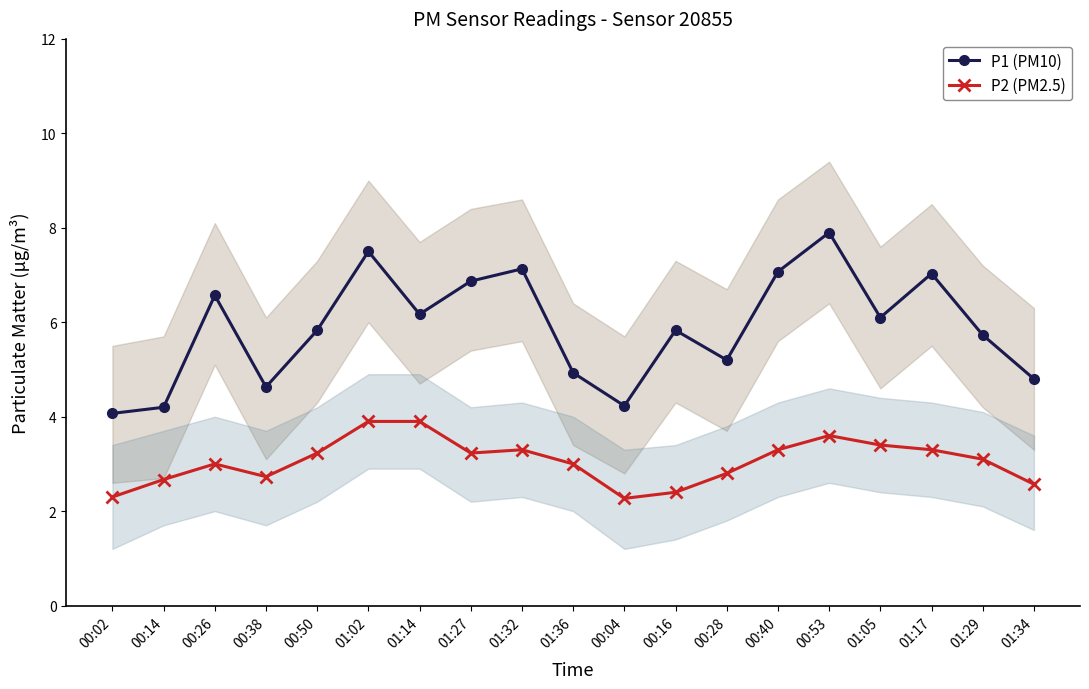

Rank the series by their average value, from highest to lowest.

P1 (PM10), P2 (PM2.5)